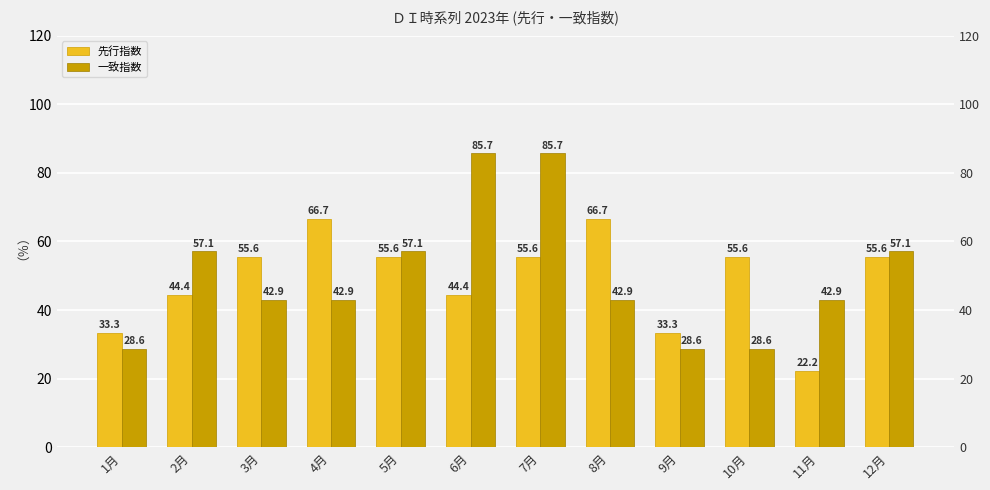

What is the minimum value shown in the chart?

22.2